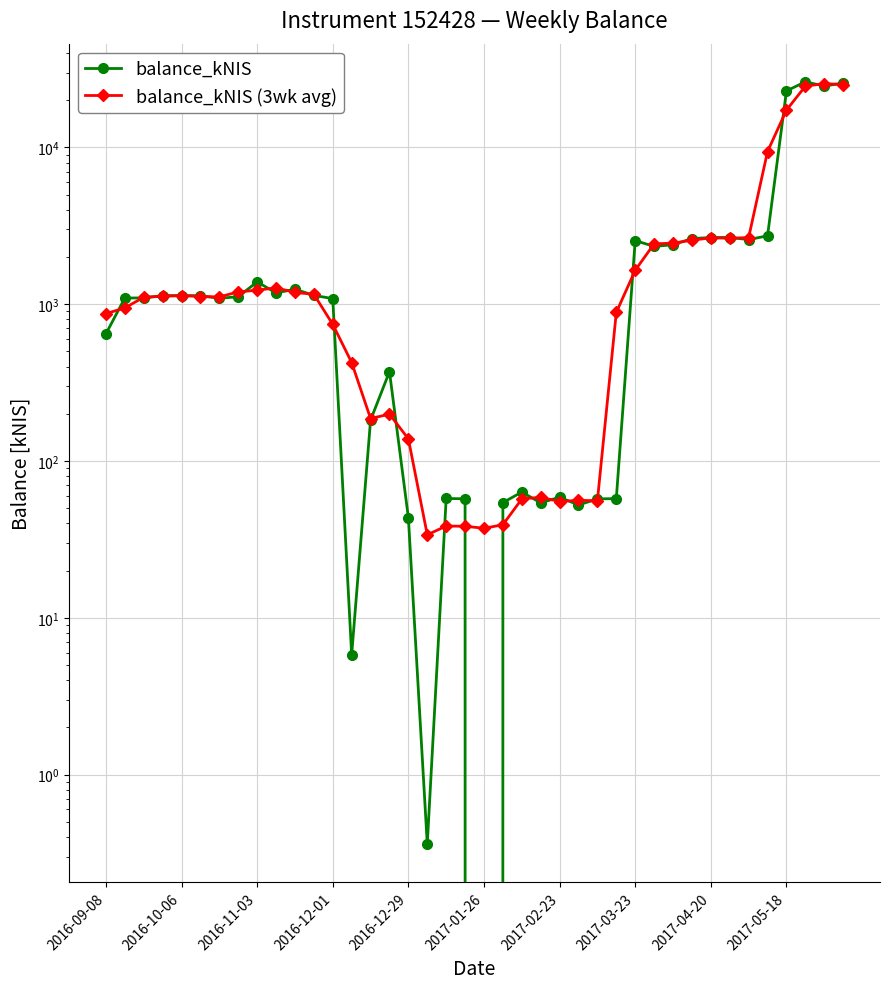

True or false: balance_kNIS (3wk avg) has more than 1 points higher than both neighbors.

True